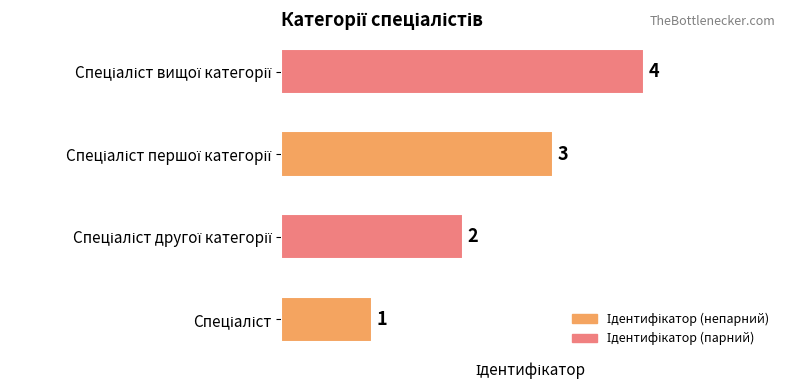

What is the maximum value shown in the chart?

4